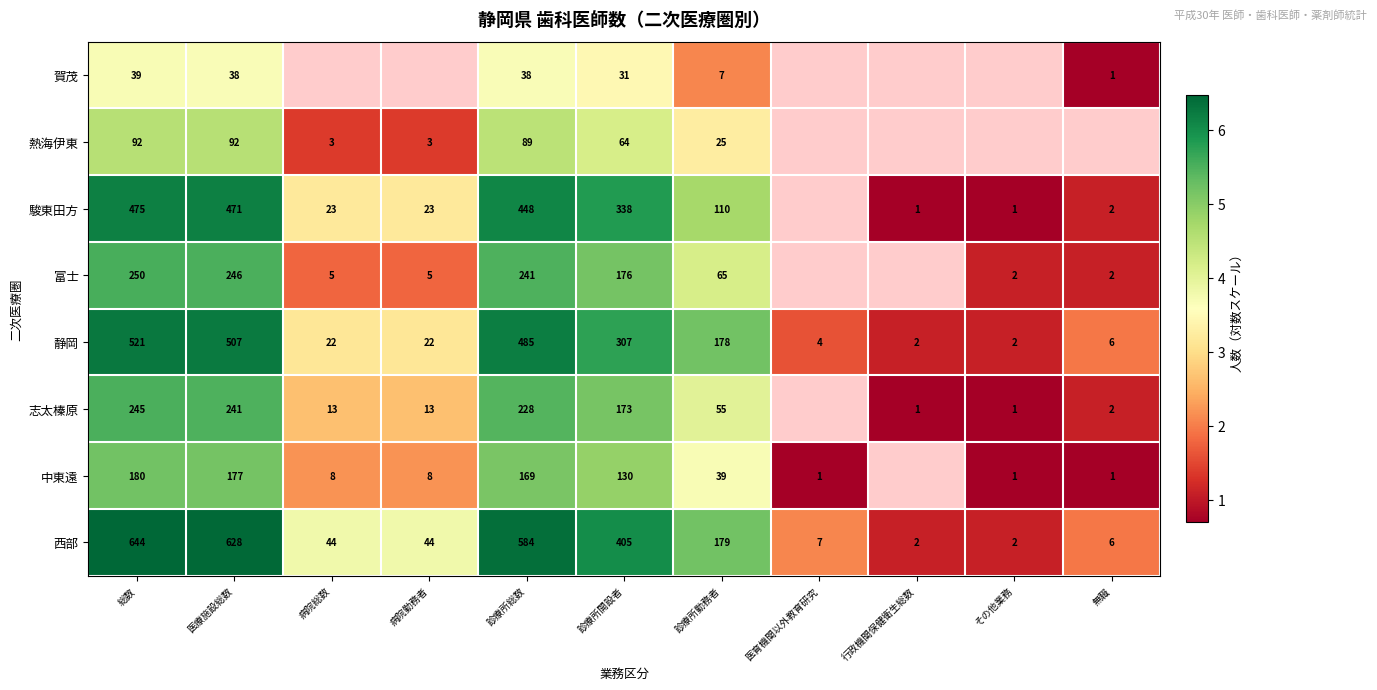

Is the value of 富士 at 診療所開設者 greater than the value of 賀茂 at 医療施設総数?

Yes